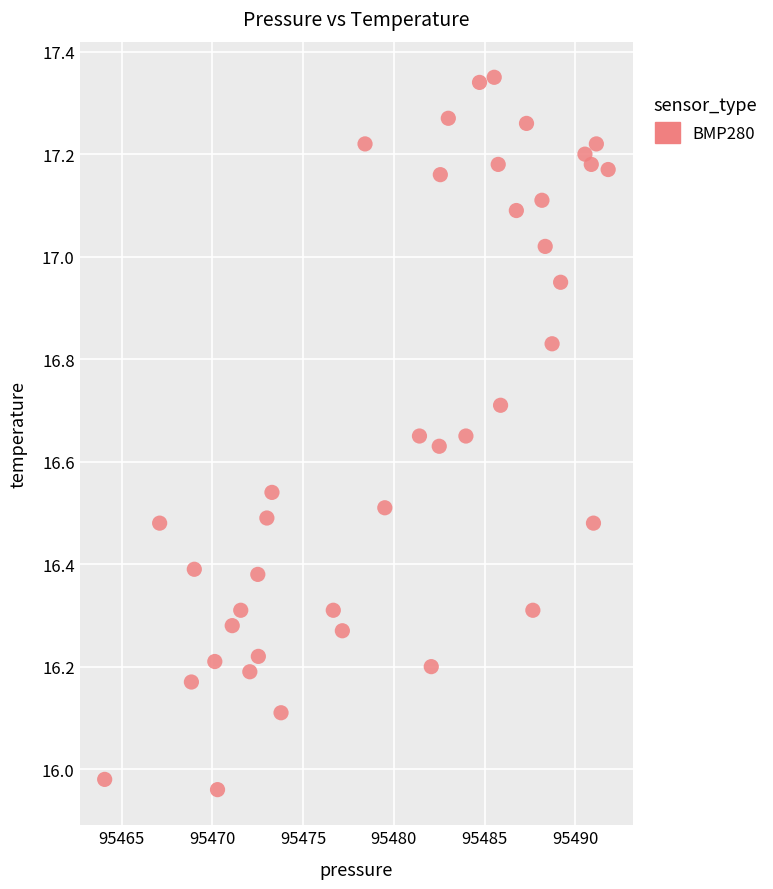

What is the range of X values (max minus min)?

27.8